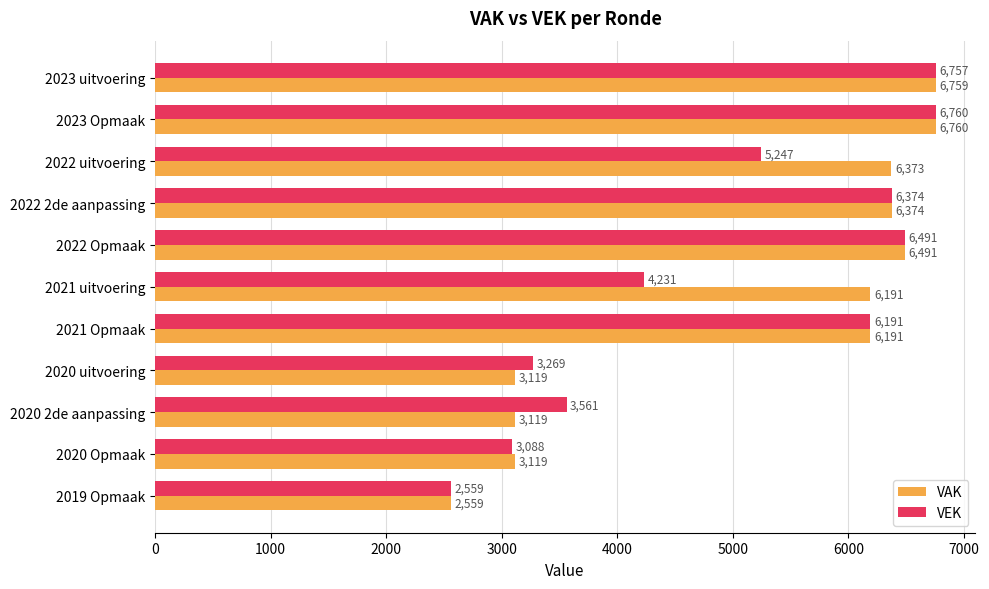

Between 2023 uitvoering and 2023 Opmaak, which series saw the biggest shift?

VEK